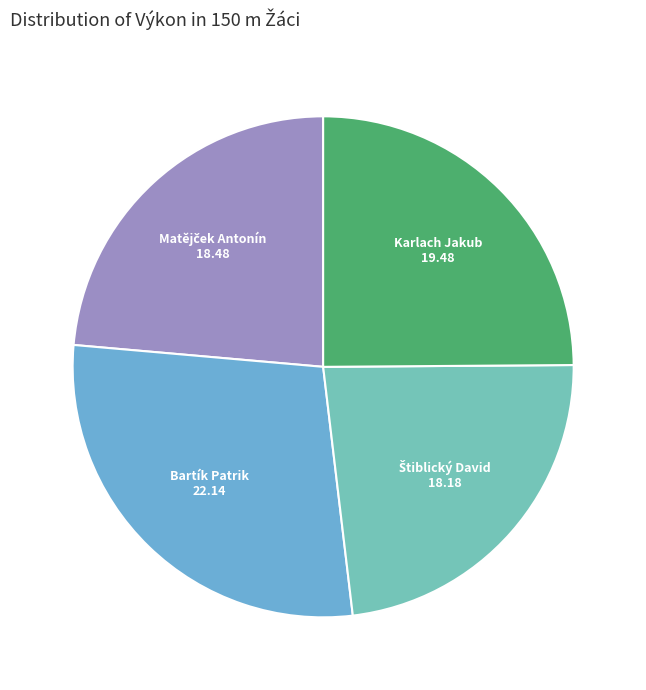

How many segments does this pie chart have?

4